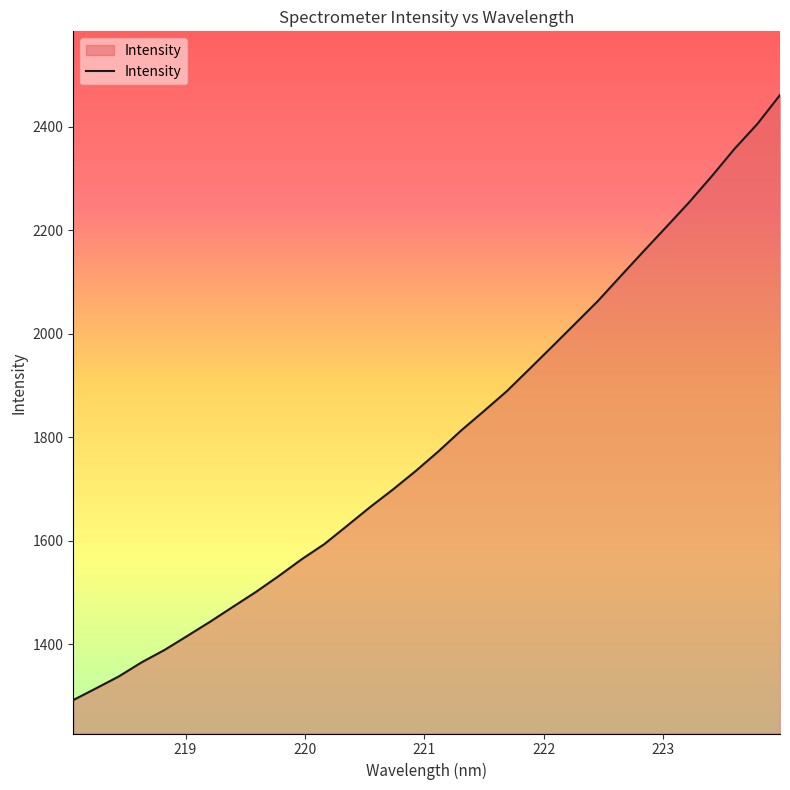

What is the difference between the maximum and minimum values?

1169.1